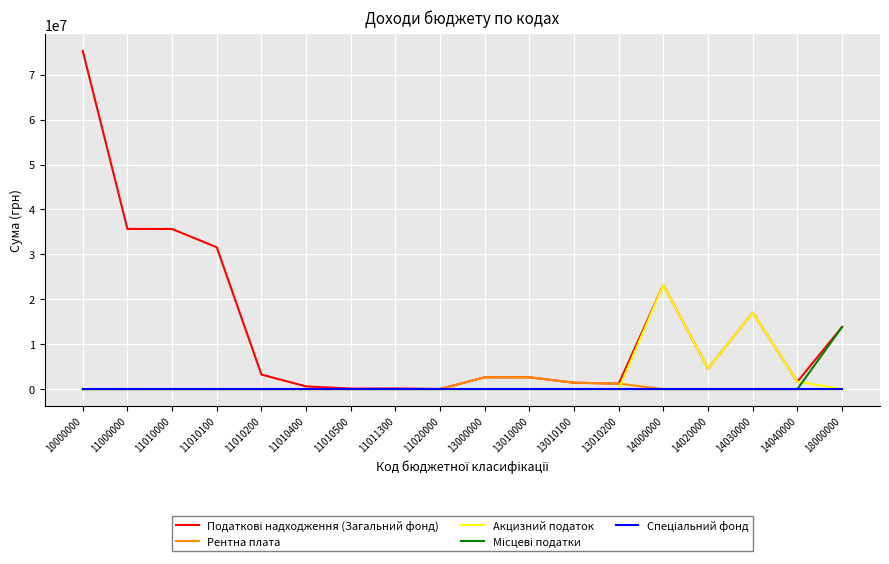

At which category is the sum across all series the highest?

10000000